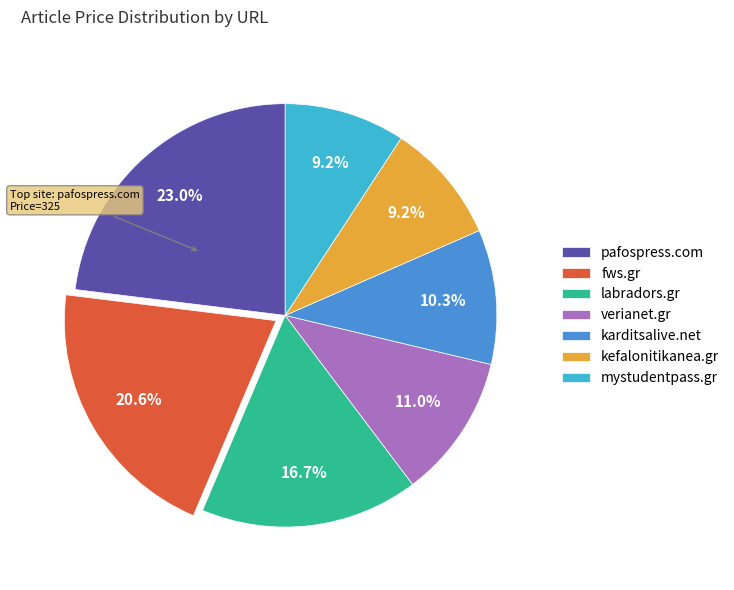

Which slice is the largest?

pafospress.com